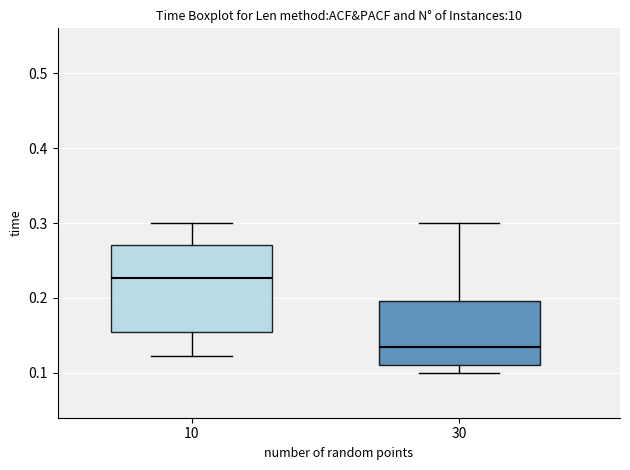

Reading left to right, transcribe this box plot: for each box, give where its median line is, the range the box spans, and where its two whiskers end, as read against the y-axis. The values are not printed on the chart, so give them approximately, as read against the axis.

10: median 0.23, box 0.15 to 0.27, whiskers 0.12 to 0.30
30: median 0.14, box 0.11 to 0.20, whiskers 0.10 to 0.30